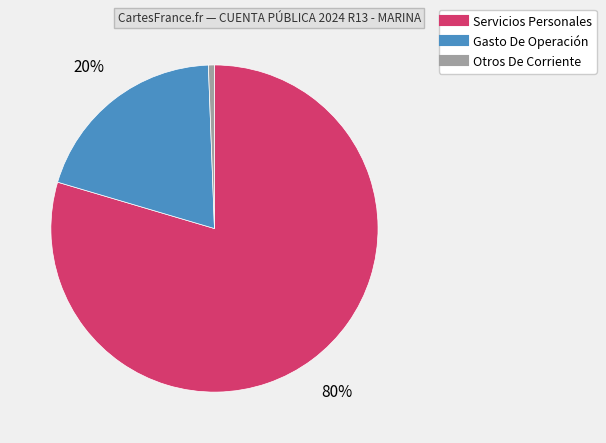

Is the sum of Servicios Personales and Gasto De Operación greater than half?

Yes